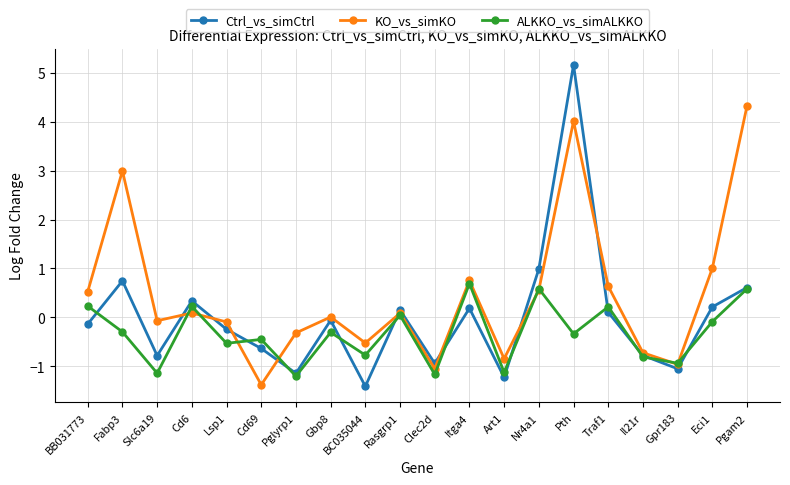

The value of KO_vs_simKO at Itga4 is 0.8. True or false?

True